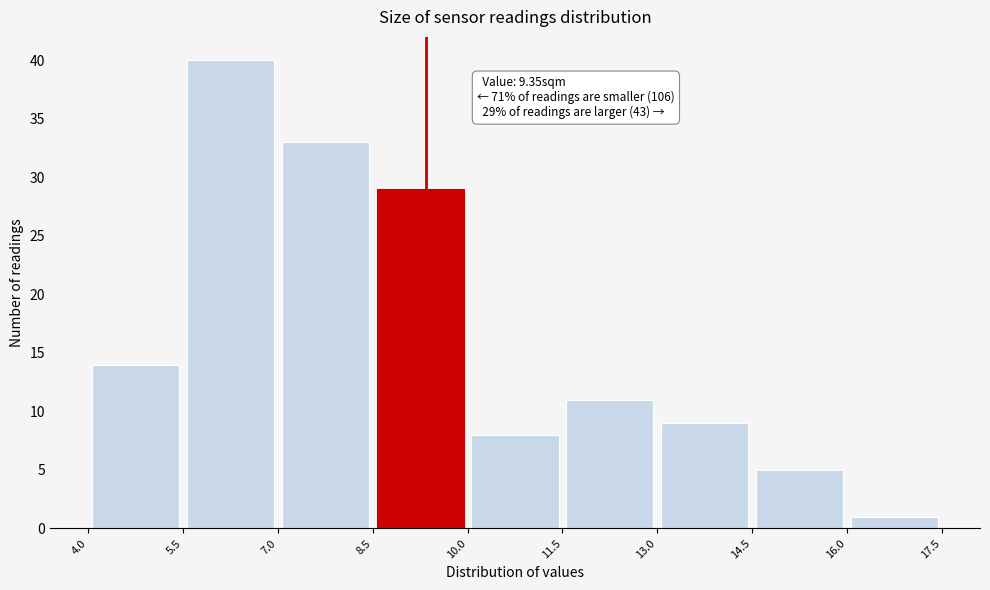

Which range on the x-axis has the tallest bar?

5.5 to 7.0